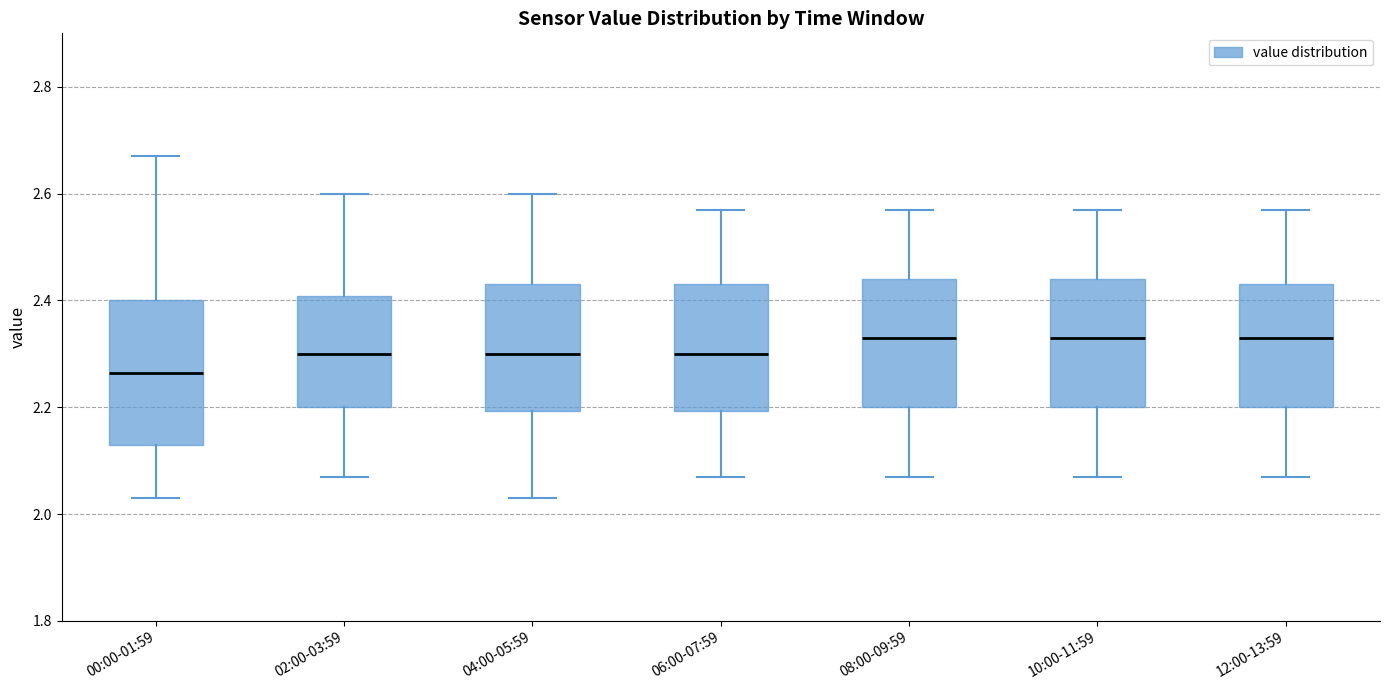

Where does the lower whisker of the box for 12:00-13:59 end on the y-axis? The values are not printed on the chart, so give them approximately, as read against the axis.

2.08